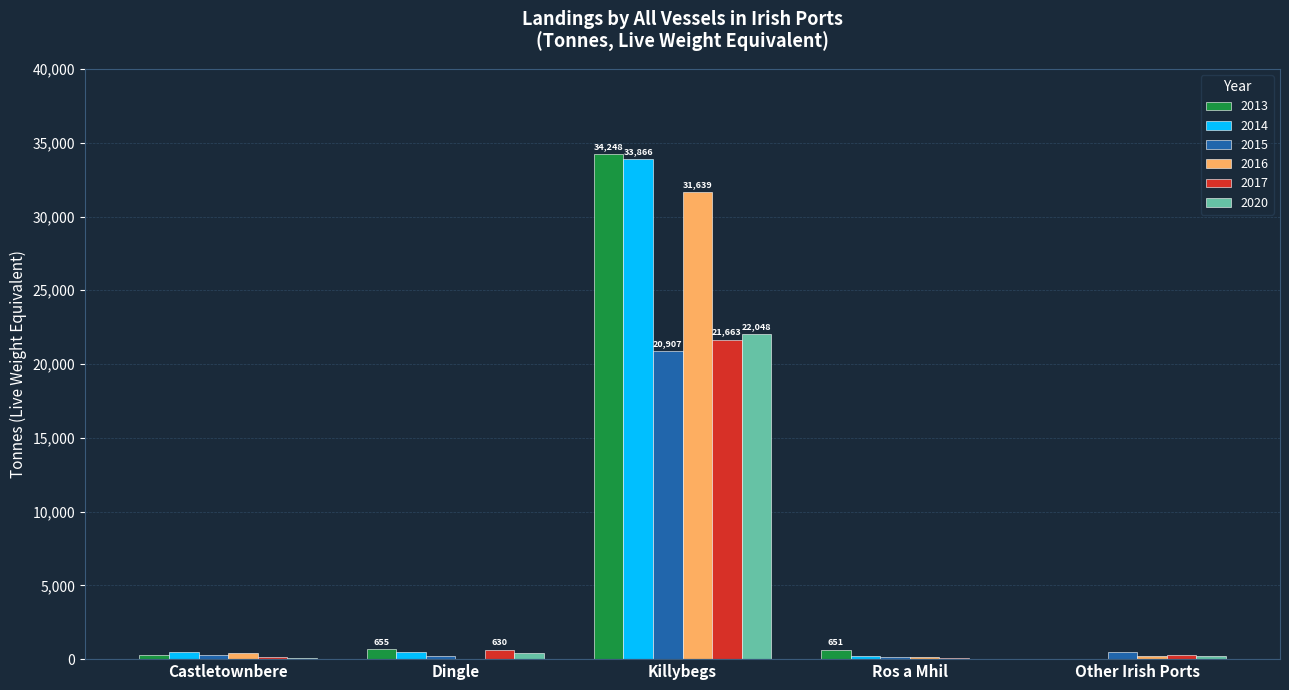

What is the sum of all 2013 values?

35825